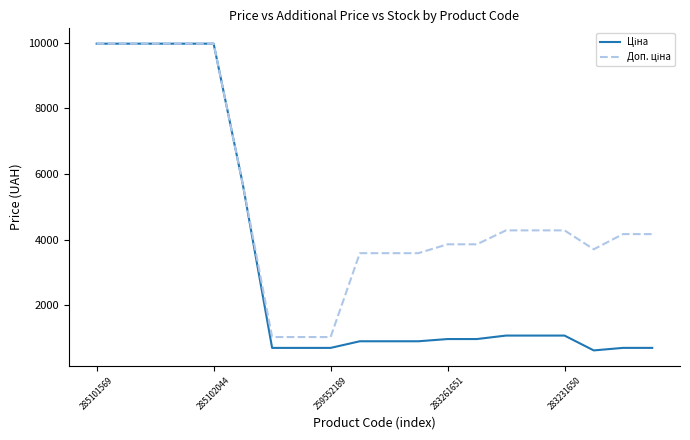

What is the smallest value displayed?

617.0